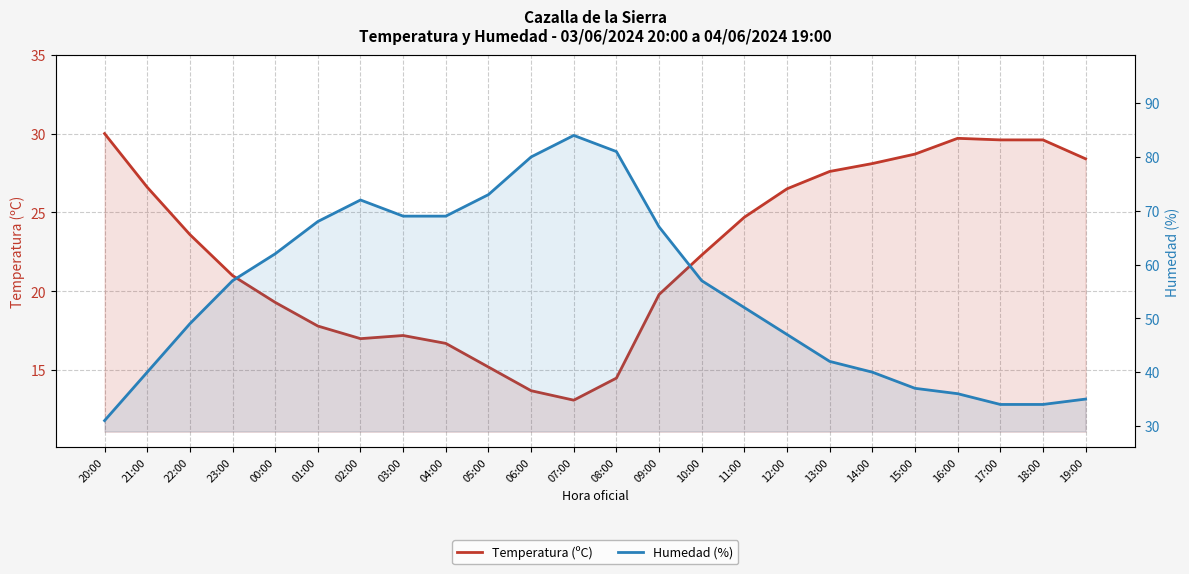

Is it true that Humedad (%) equals 37.0 at 15:00?

True